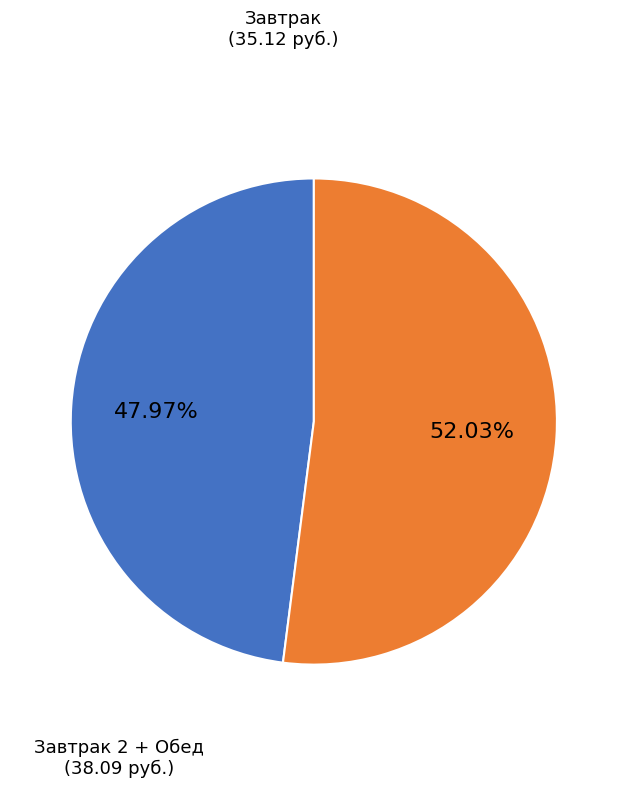

Is there a majority slice in this chart?

Yes